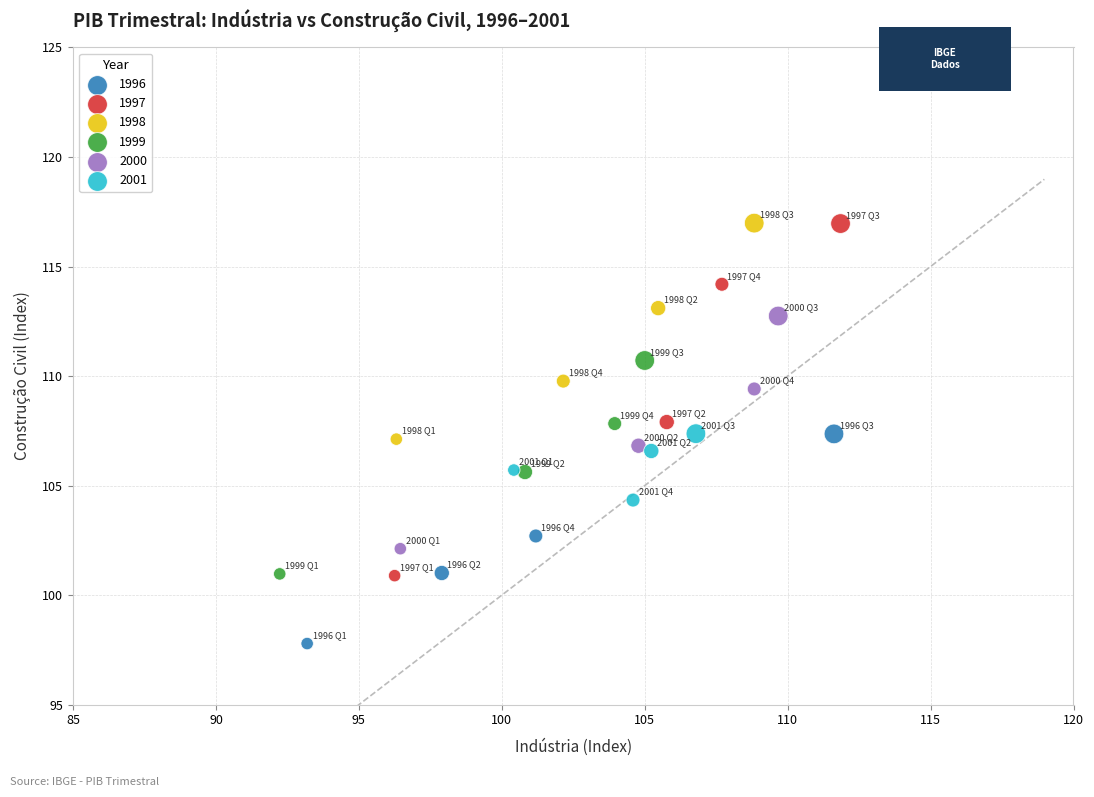

Which series reaches the minimum Y coordinate?

1996